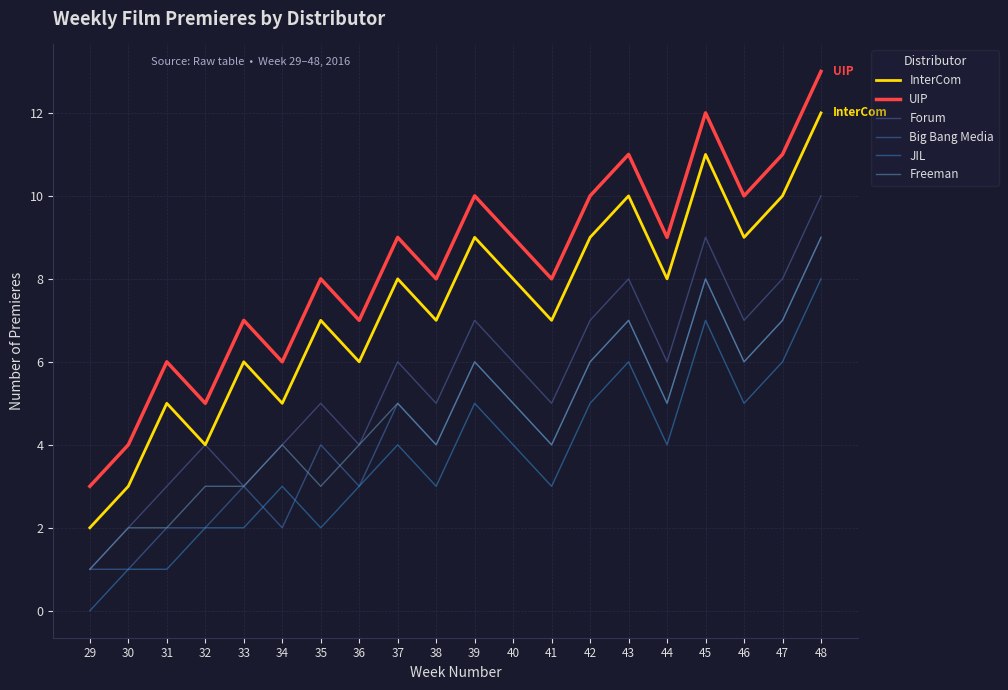

Is this an area chart (filled region under the line)?

No